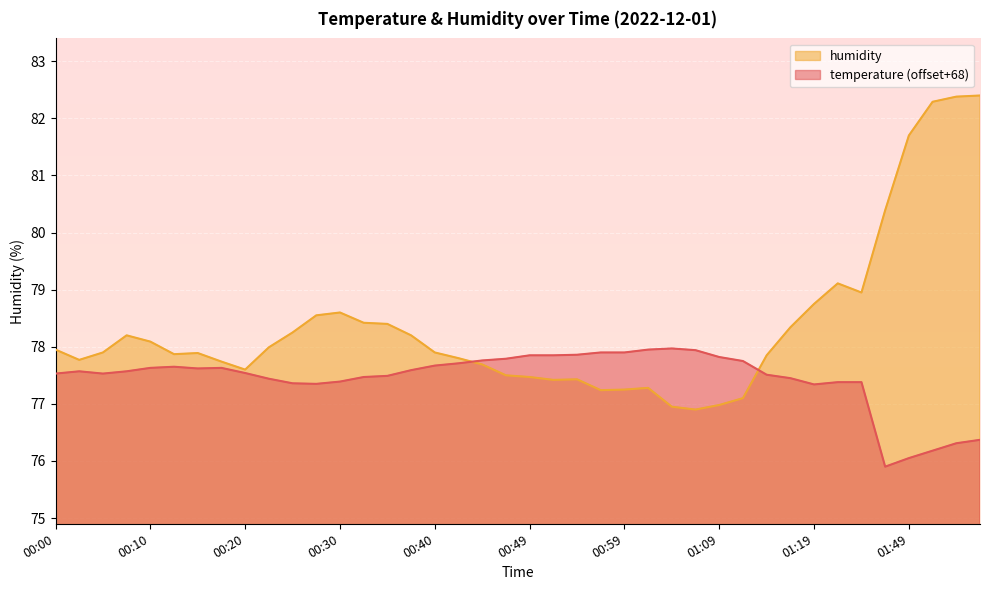

What is the value of the temperature point at the 17th from the left?

77.7